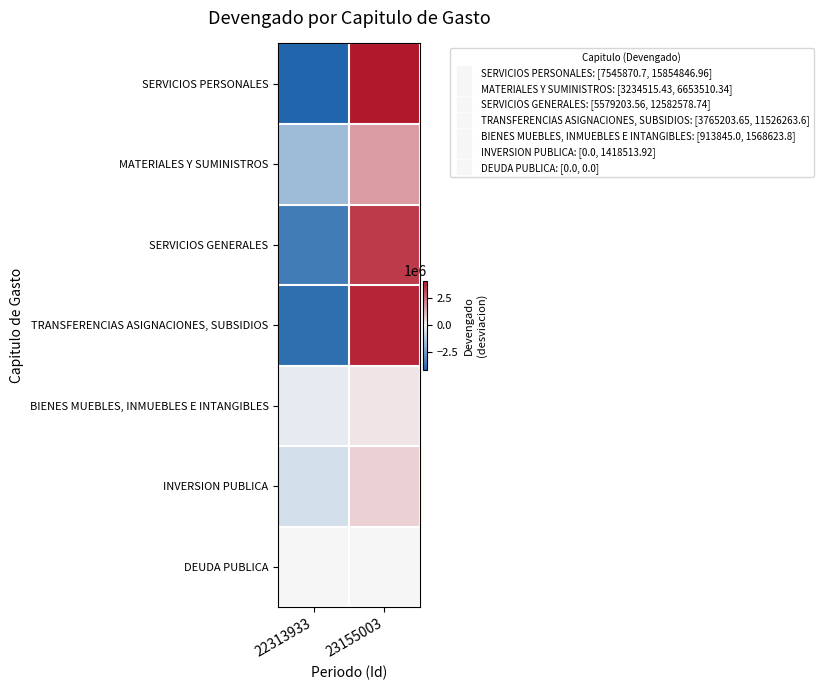

What is the smallest value displayed?

-4154488.1